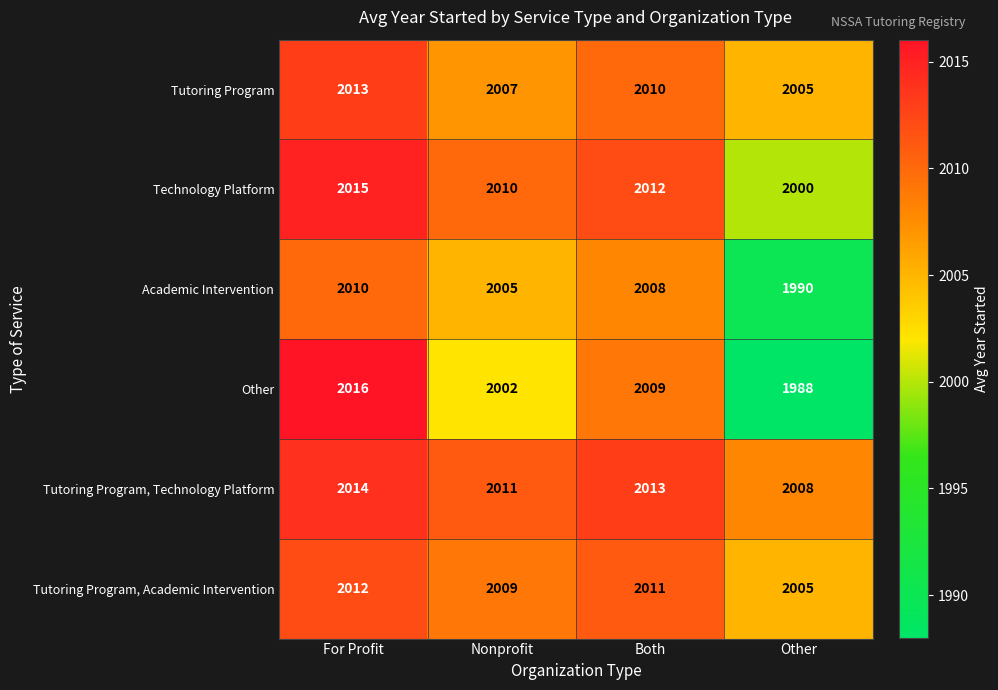

Which series has the largest range (max minus min)?

Other